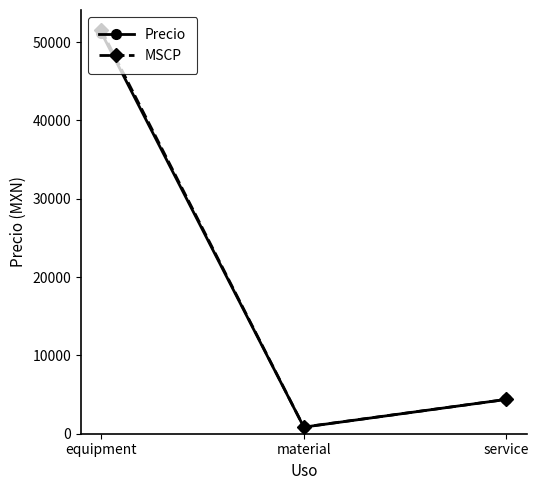

Reading left to right, extract all data points from this chart.

Precio: equipment=51228.2	material=841.0	service=4382.0
MSCP: equipment=51569.7	material=858.0	service=4382.0